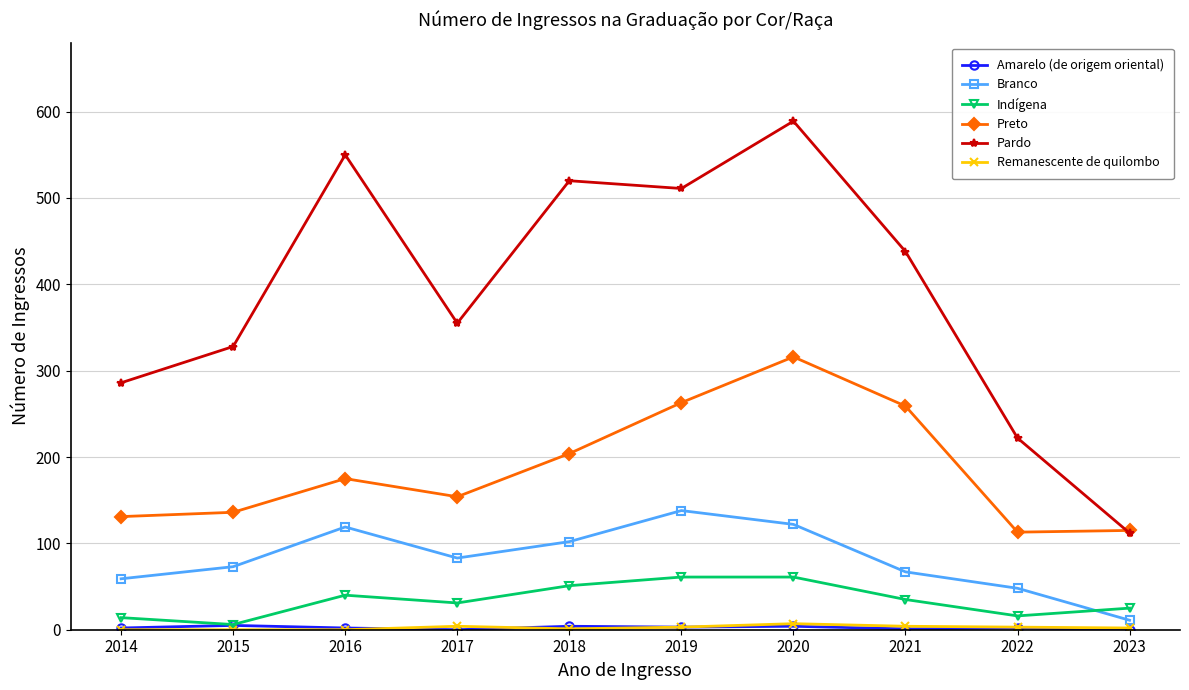

How many data points does each series have?

10